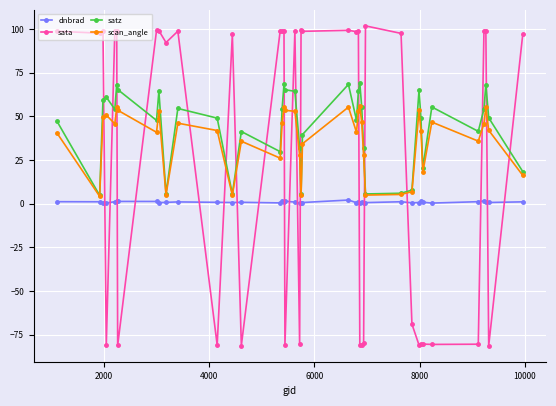

True or false: scan_angle and dnbrad intersect in this chart.

False